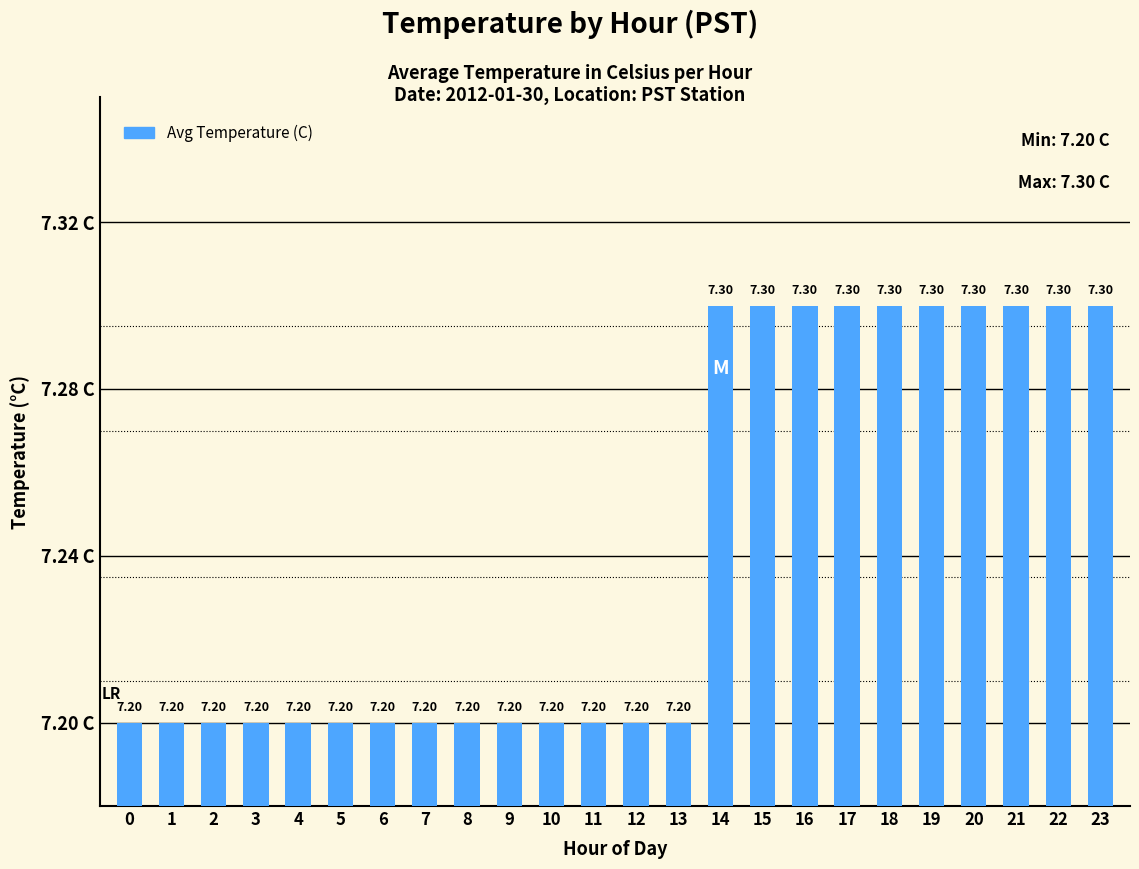

The value at 6 is 2.1. True or false?

False